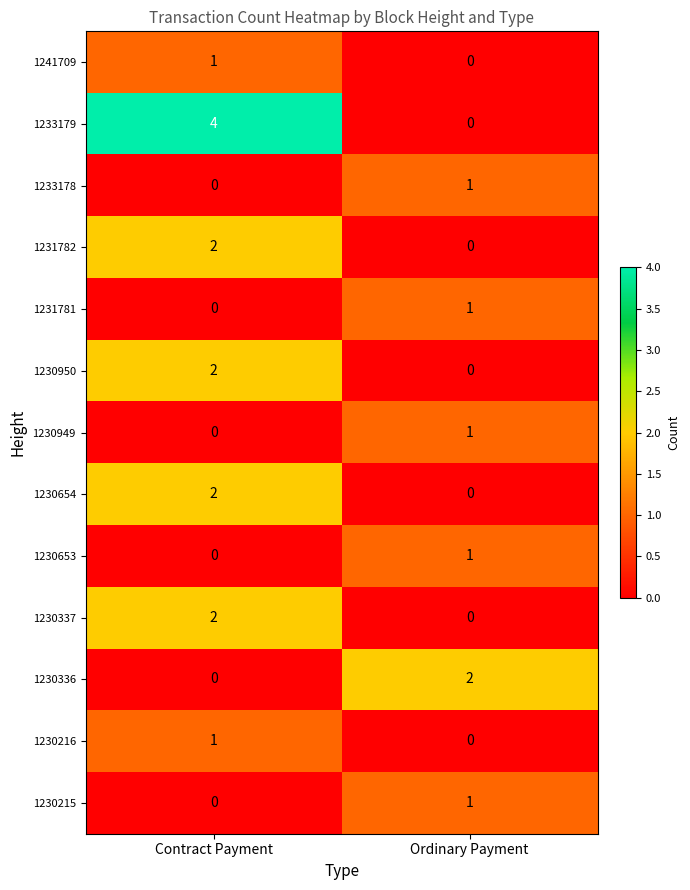

The value of 1231782 at Contract Payment is 3. True or false?

False